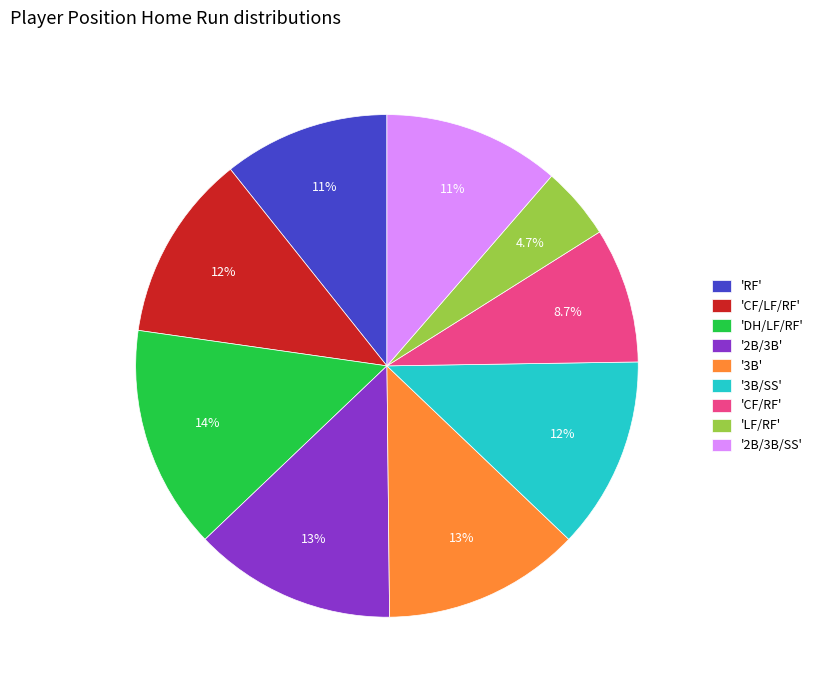

Count the number of slices in the pie.

9